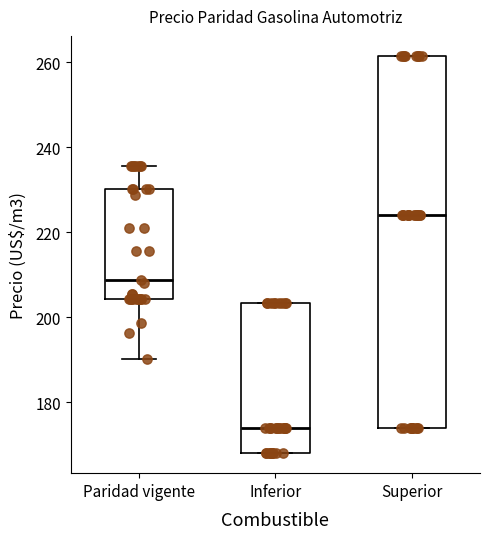

Comparing the boxes themselves (not the whiskers), which one is the tallest?

Superior